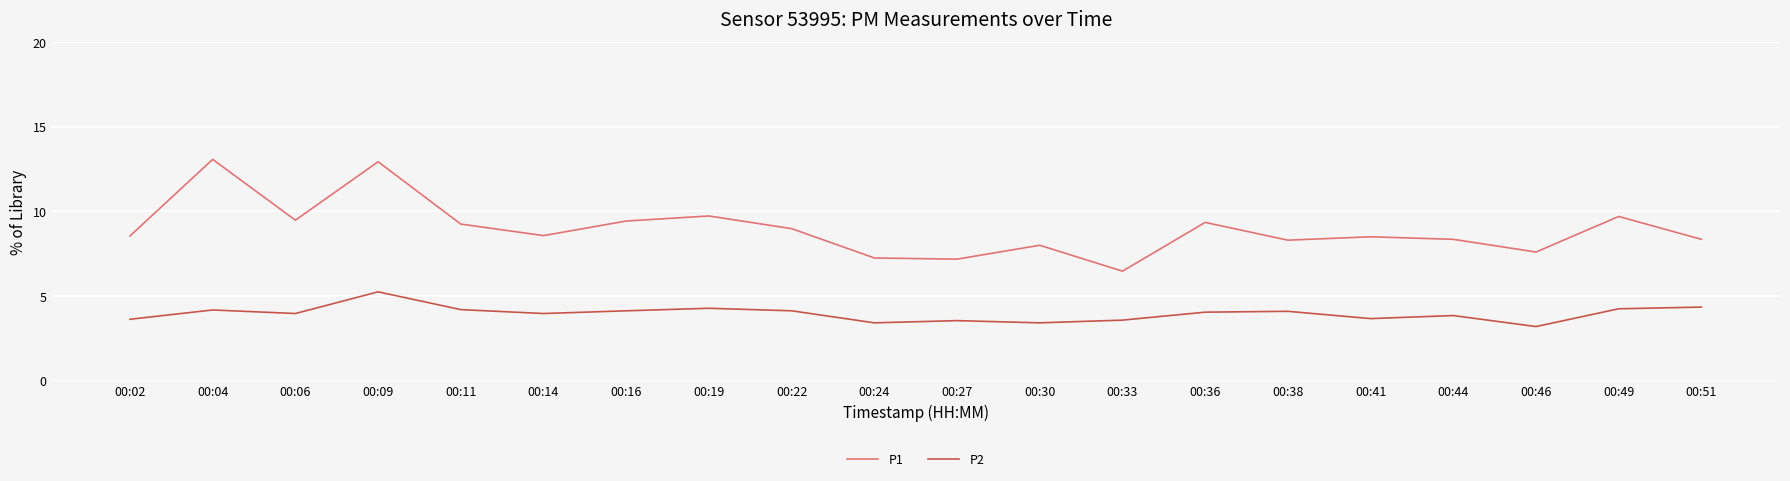

Is this an area chart (filled region under the line)?

No